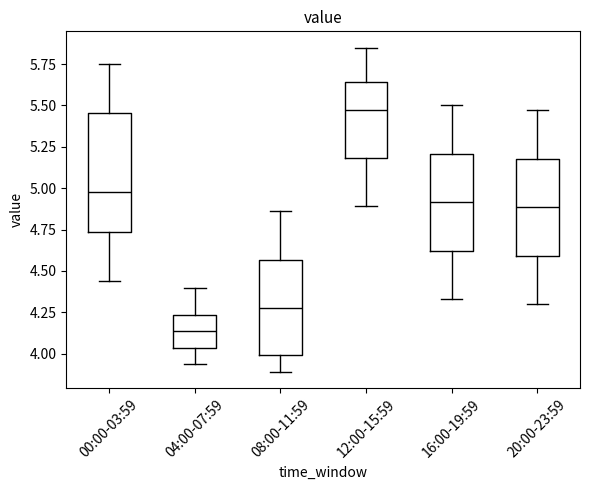

Reading left to right, transcribe this box plot: for each box, give where its median line is, the range the box spans, and where its two whiskers end, as read against the y-axis. The values are not printed on the chart, so give them approximately, as read against the axis.

00:00-03:59: median 5.00, box 4.75 to 5.45, whiskers 4.45 to 5.75
04:00-07:59: median 4.15, box 4.05 to 4.25, whiskers 3.95 to 4.40
08:00-11:59: median 4.30, box 4.00 to 4.55, whiskers 3.90 to 4.85
12:00-15:59: median 5.50, box 5.20 to 5.65, whiskers 4.90 to 5.85
16:00-19:59: median 4.90, box 4.60 to 5.20, whiskers 4.35 to 5.50
20:00-23:59: median 4.90, box 4.60 to 5.20, whiskers 4.30 to 5.45